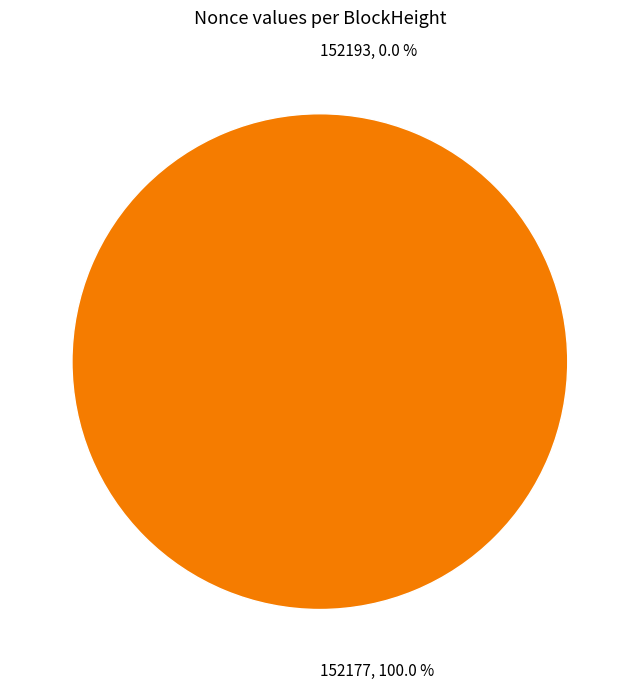

Is it true that 152177 is 85% of the pie?

False